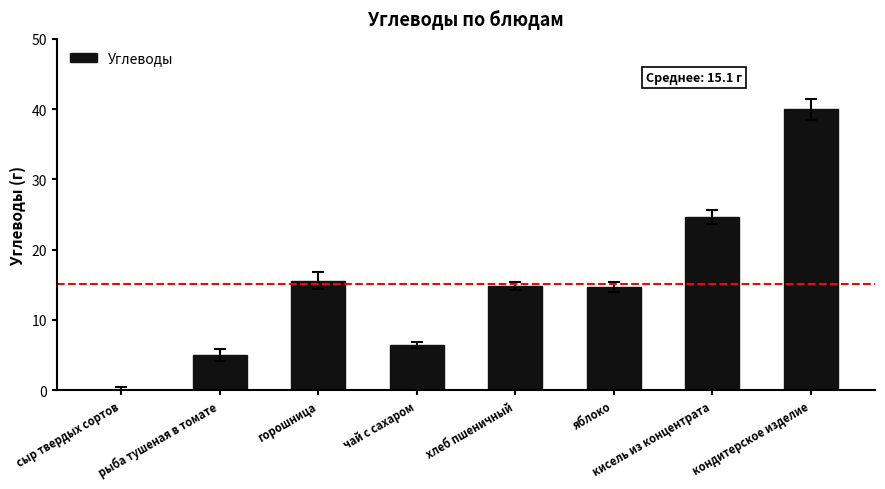

Approximately how many times larger is the value at горошница compared to яблоко?

1.1